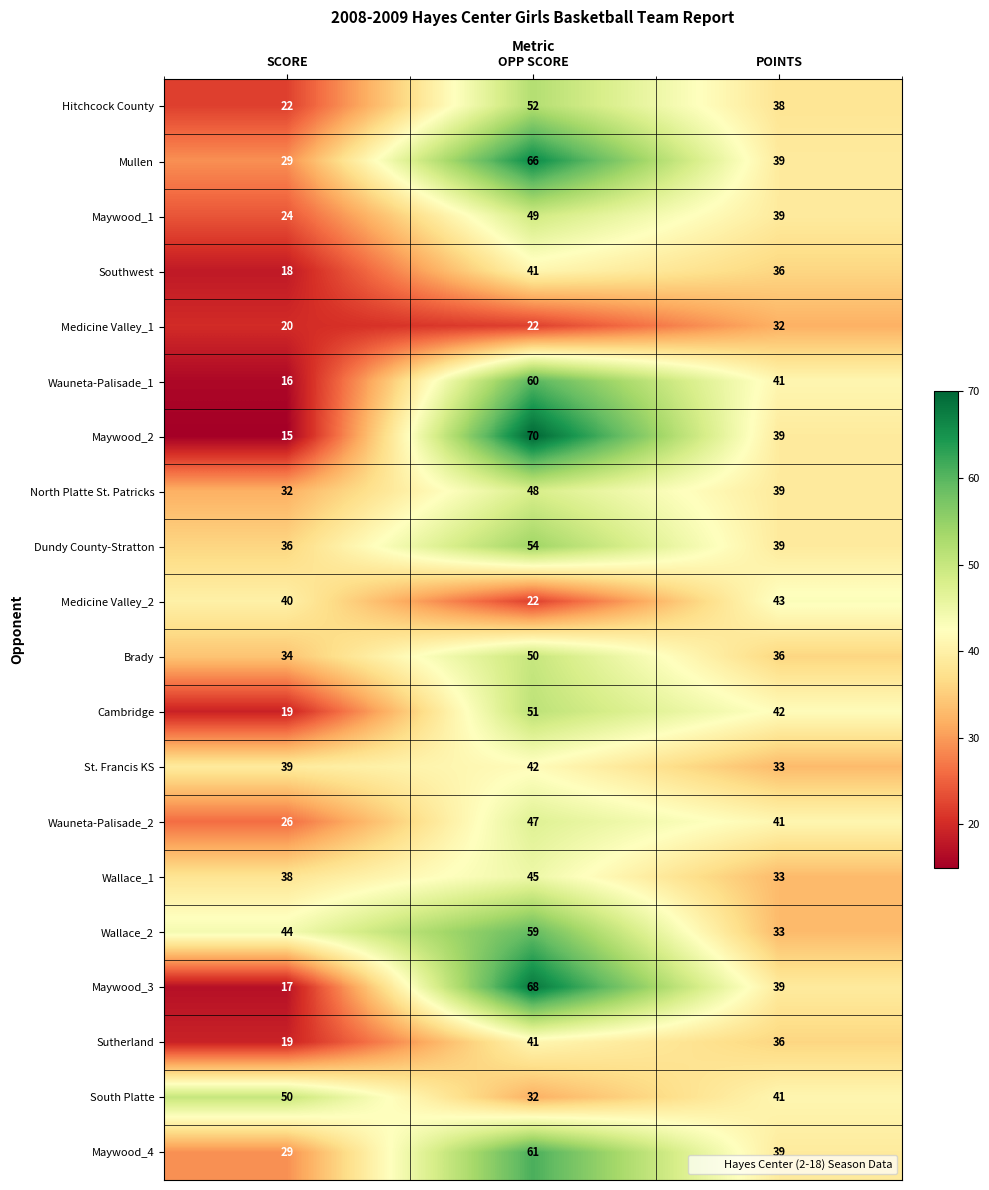

Which label corresponds to the largest value in the chart?

OPP SCORE